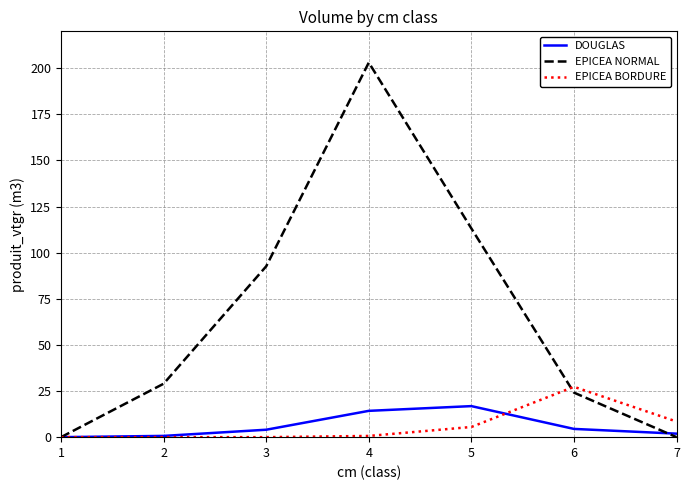

What is the spread (max minus min) of values at 7?

8.5